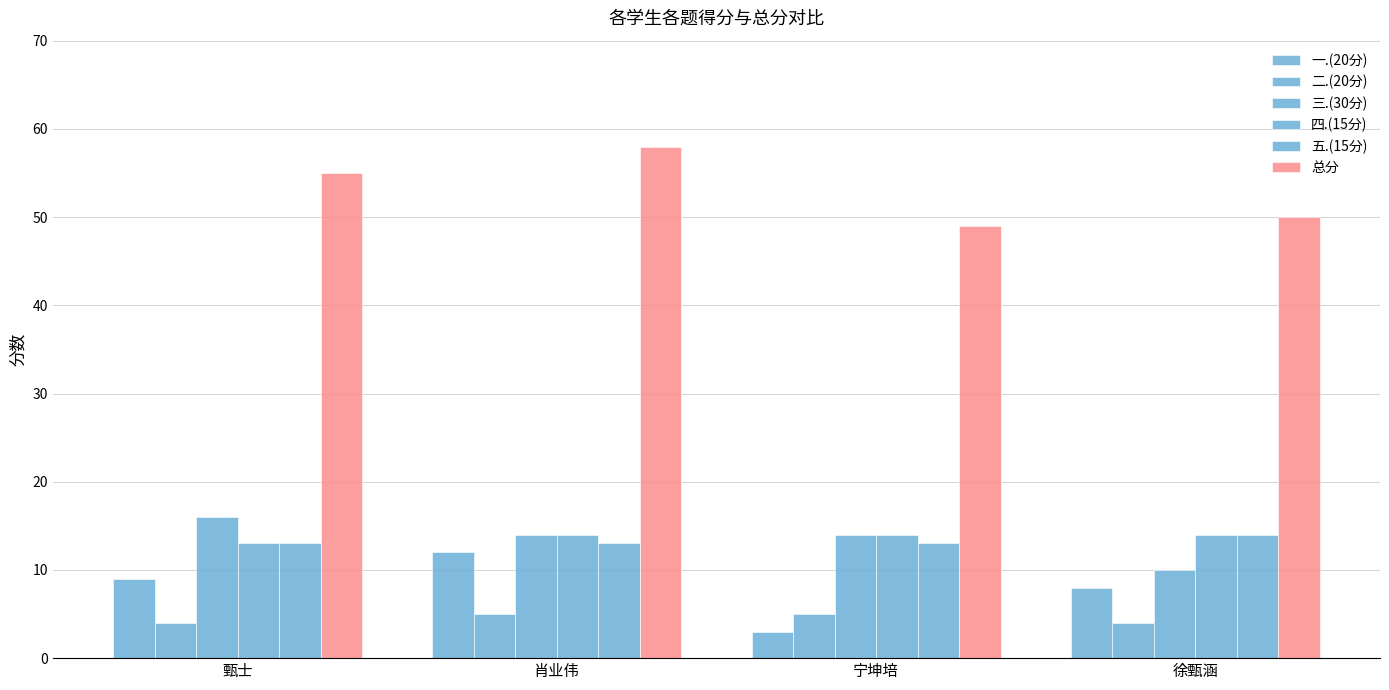

How many 四.(15分) values are between 14 and 15?

3